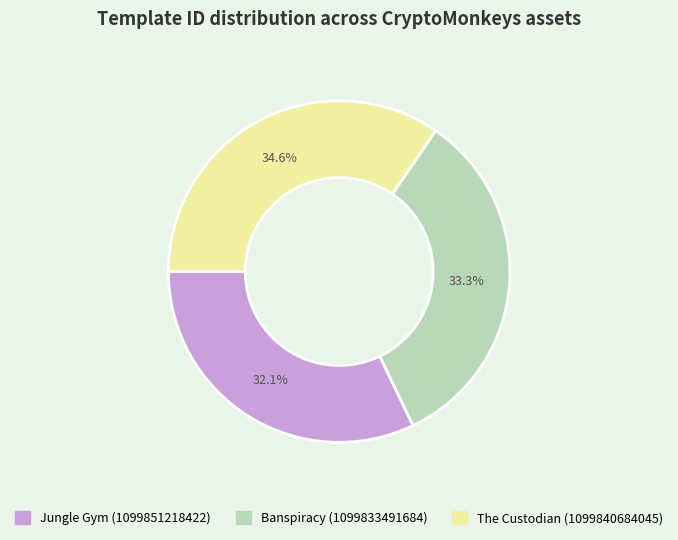

Which category has the biggest portion of the pie?

The Custodian (1099840684045)